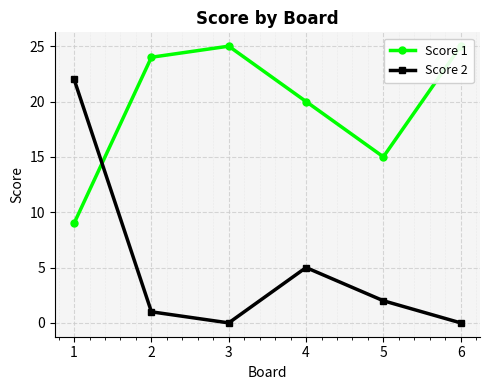

What are all the series names shown in the legend?

Score 1, Score 2